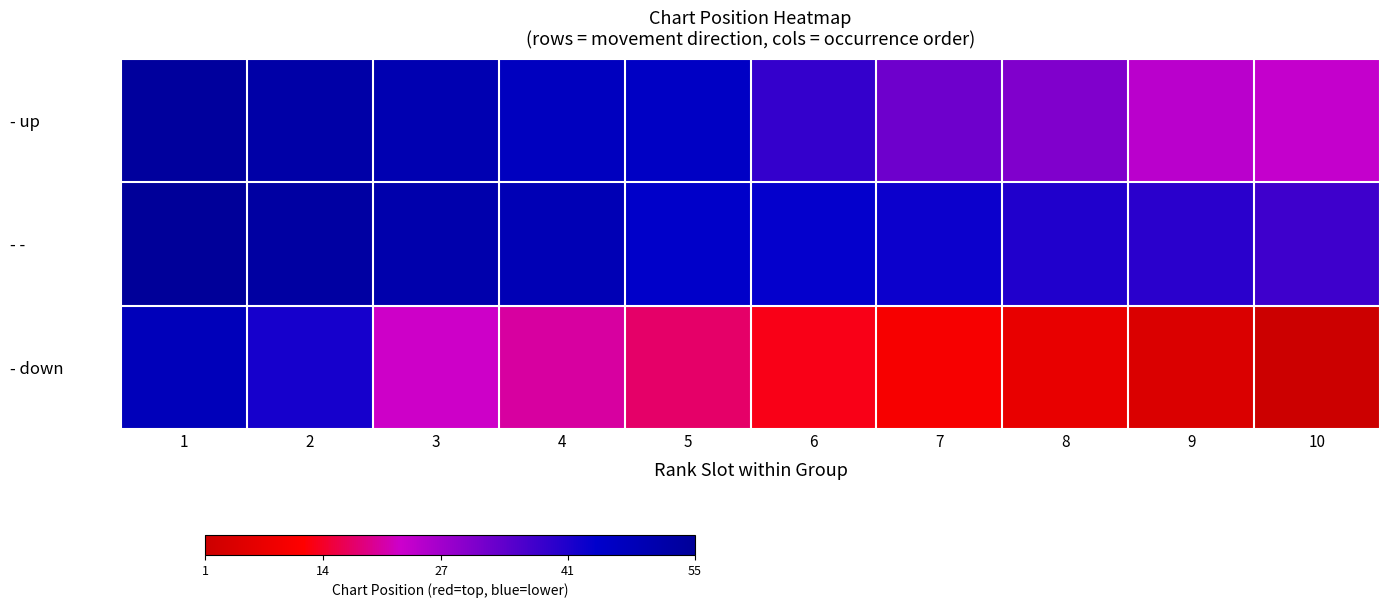

How many distinct data groups are displayed?

3